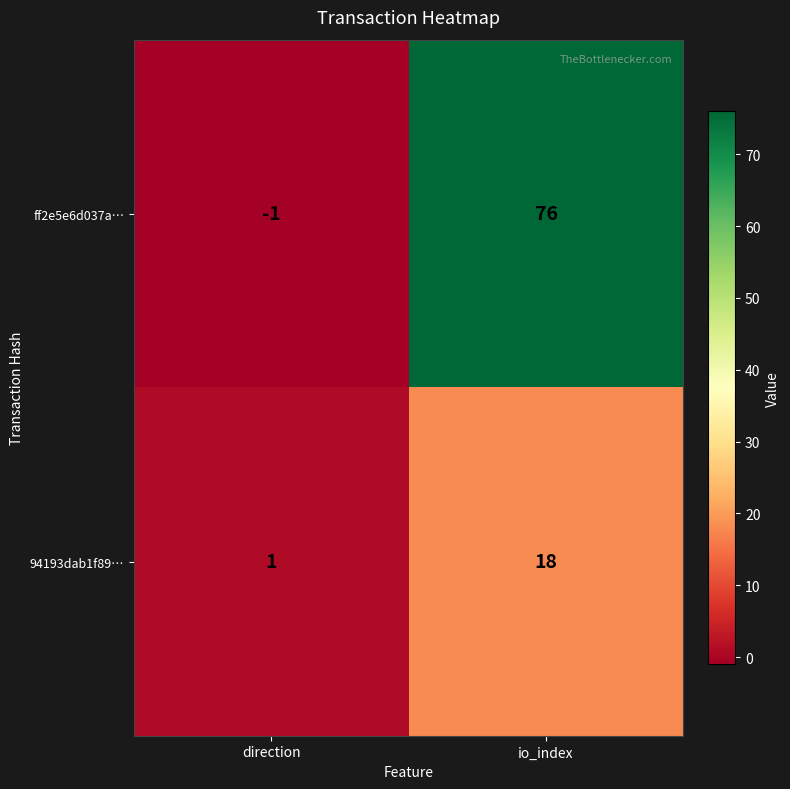

Rank the series by their average value, from lowest to highest.

94193dab1f89…, ff2e5e6d037a…